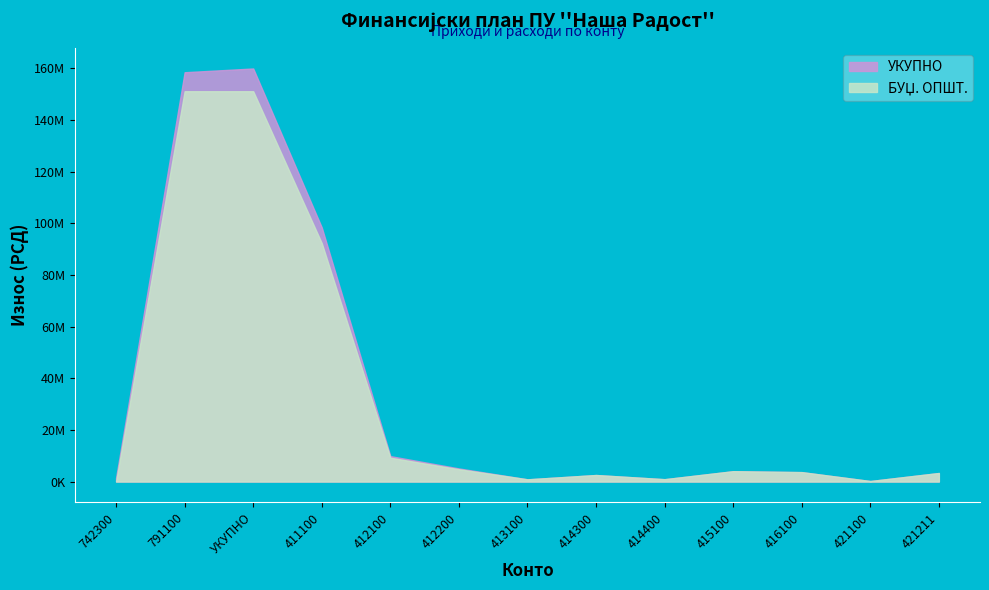

True or false: УКУПНО and БУЏ. ОПШТ. intersect in this chart.

False